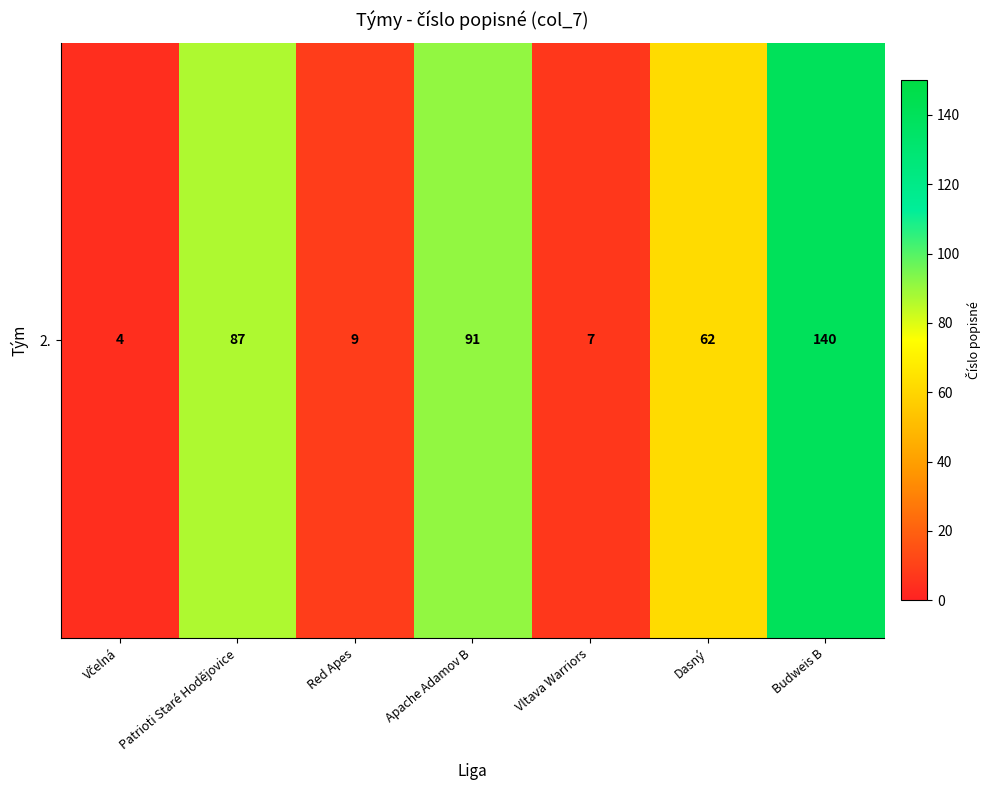

Is it true that the value at Apache Adamov B is 91?

True